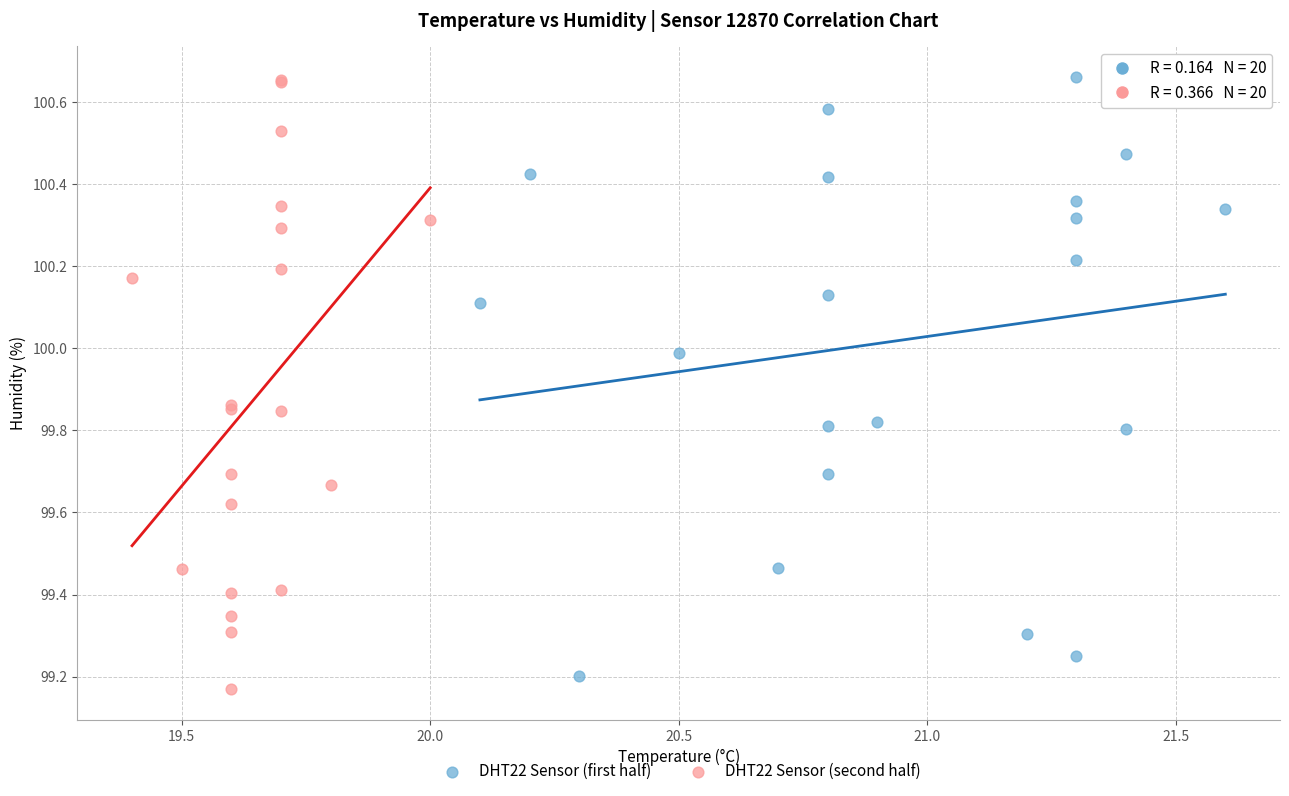

Which series contains the lowest Y value?

DHT22 Sensor (second half)